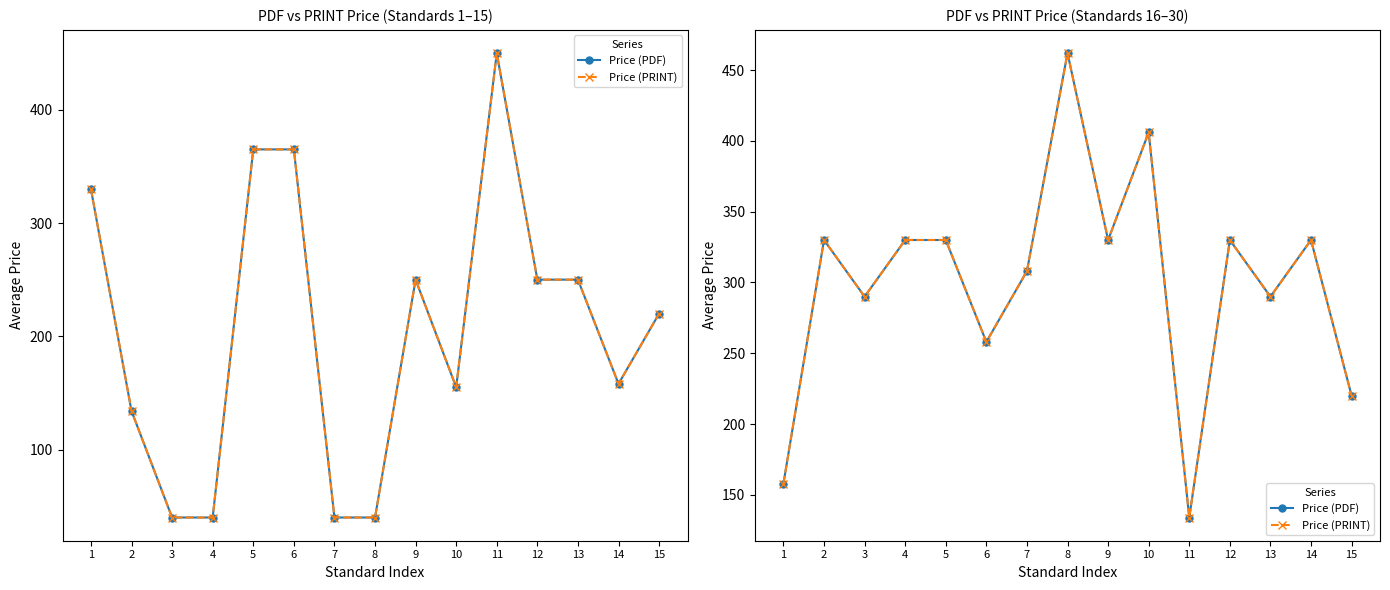

What is the highest value of the Price (PDF) series?

462